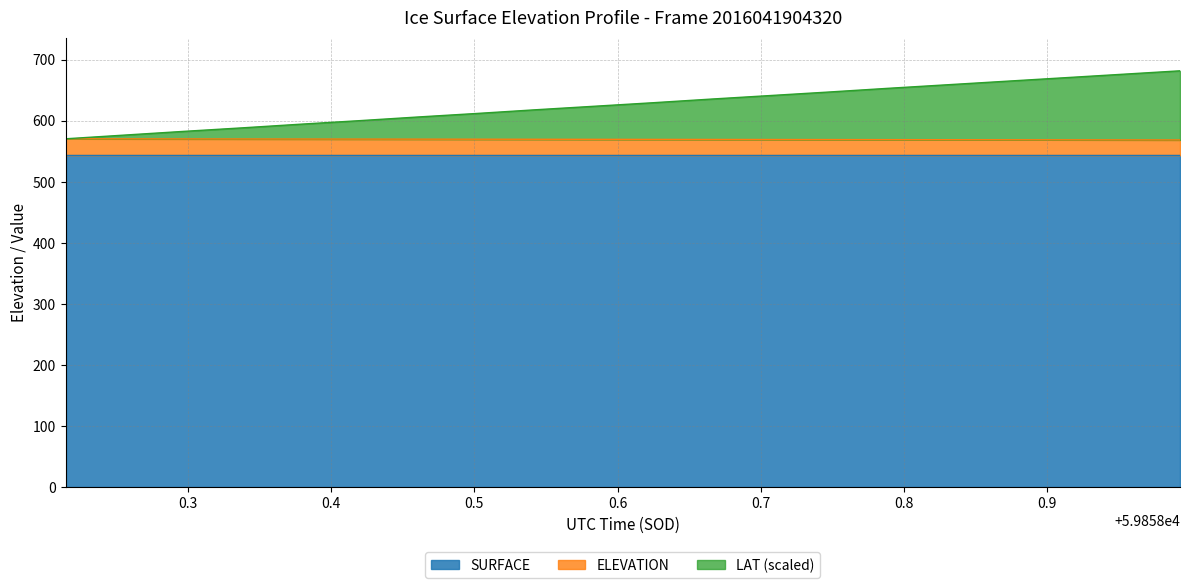

Which series changed the most between 0.5 and 0.8?

LAT